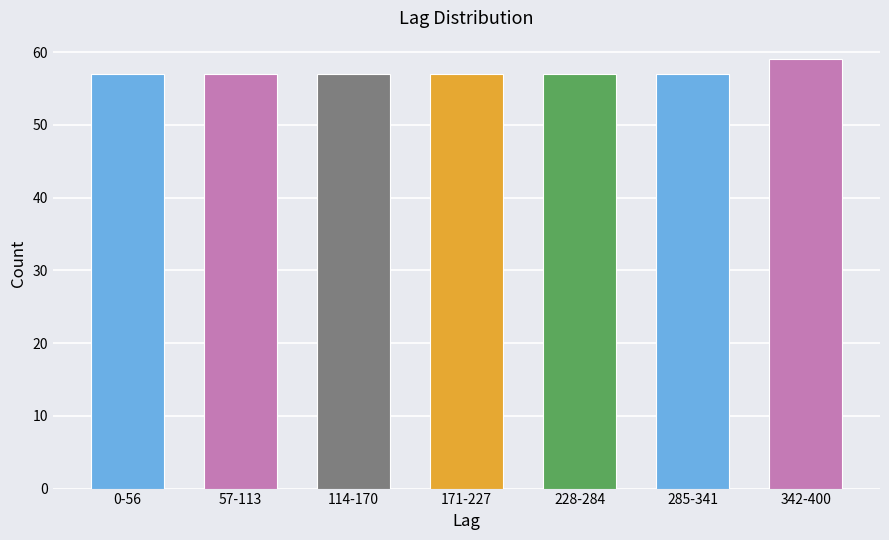

Reading left to right, list all the values displayed in this chart.

57	57	57	57	57	57	59